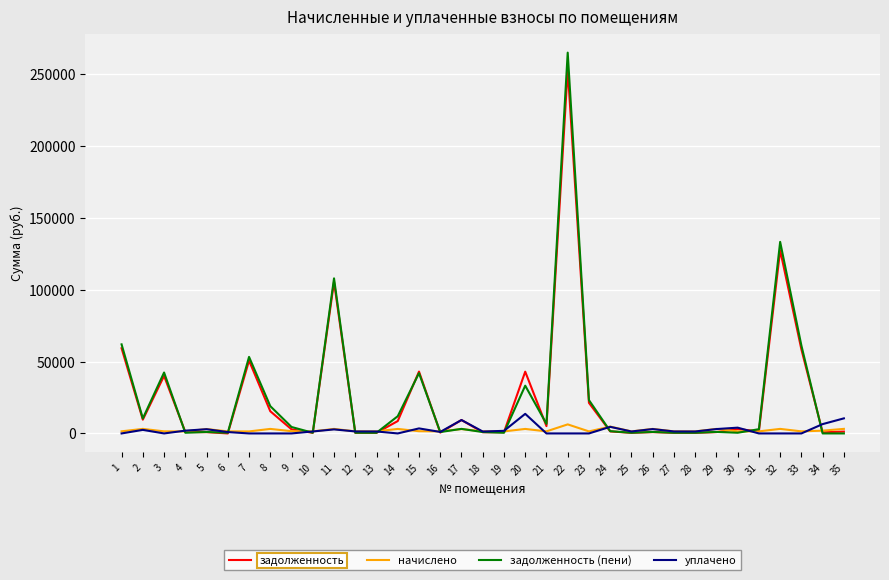

At how many categories does at least one series exceed 212114?

1